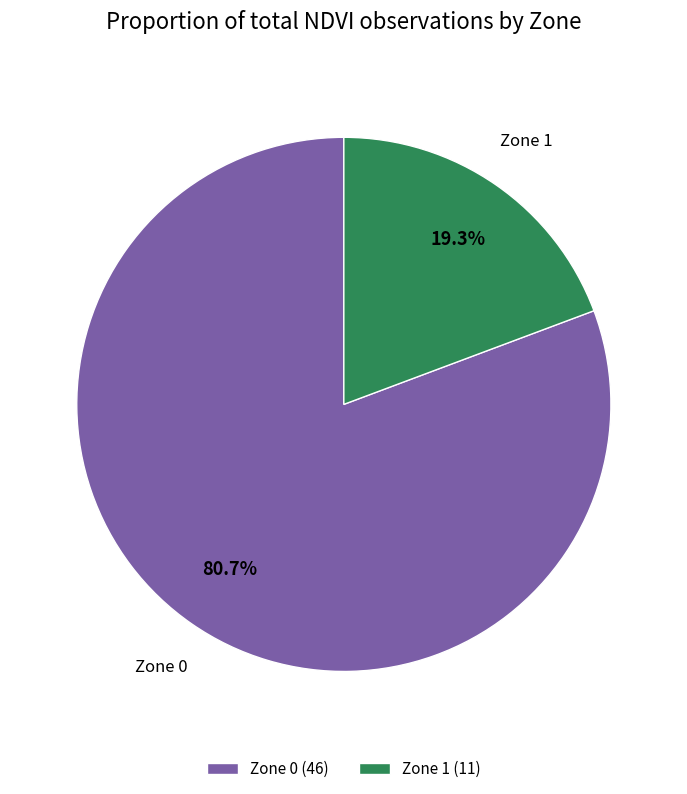

What percentage is the Zone 0 slice, to the nearest percent?

81%